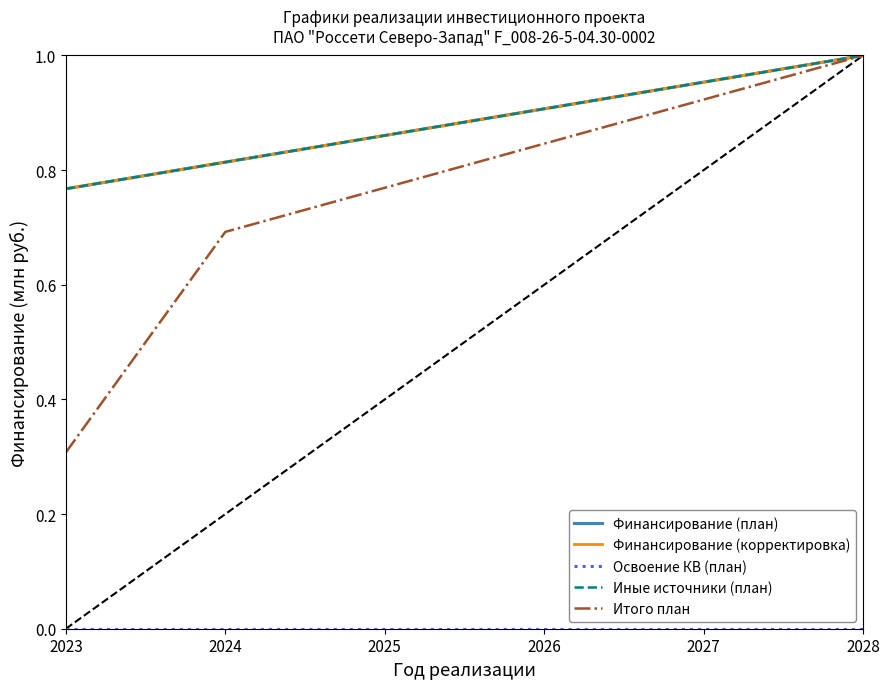

The value of Итого план at 2024 is 1.2. True or false?

False